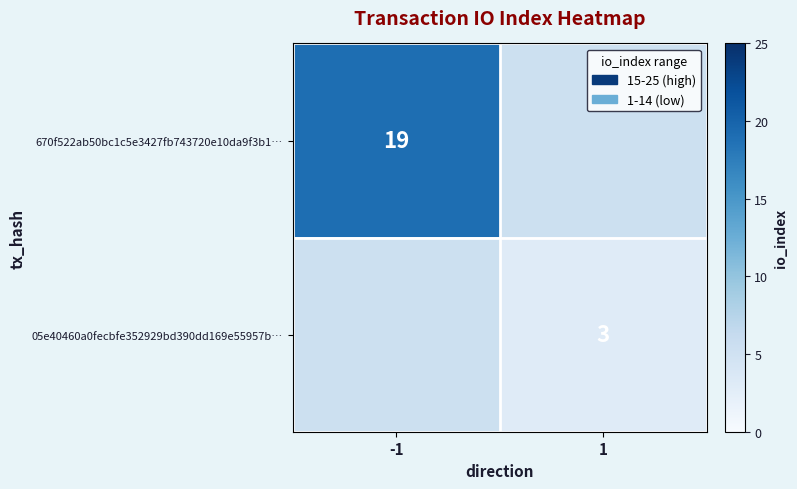

The value of 05e40460a0fecbfe352929bd390dd169e55957b… at 1 is 5. True or false?

False